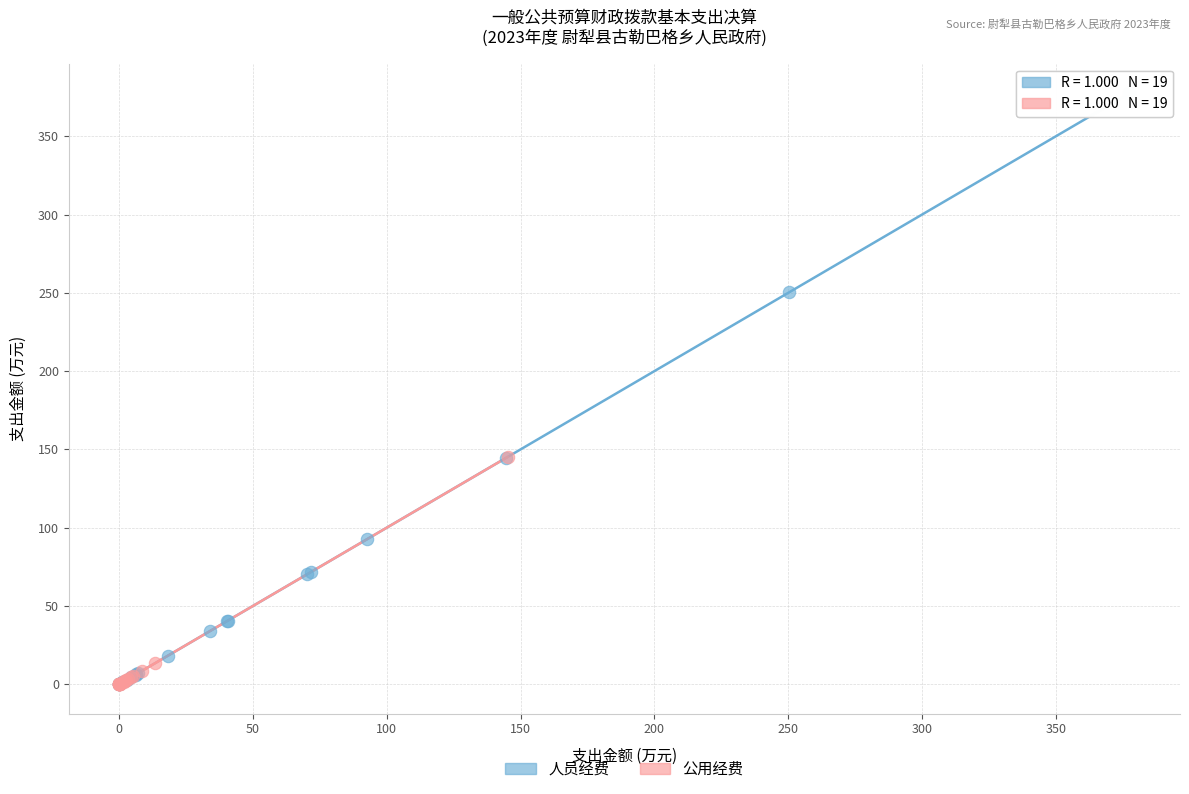

Which series reaches the maximum Y coordinate?

人员经费